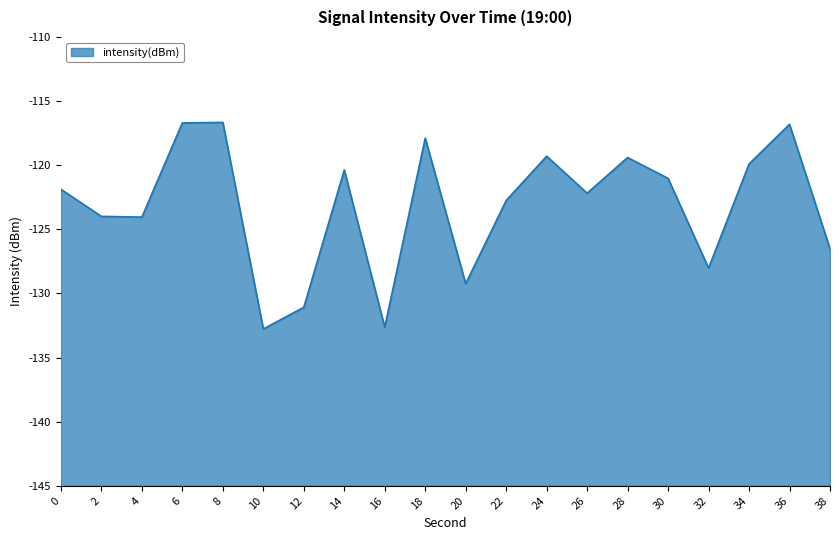

What is the average value?

-123.2